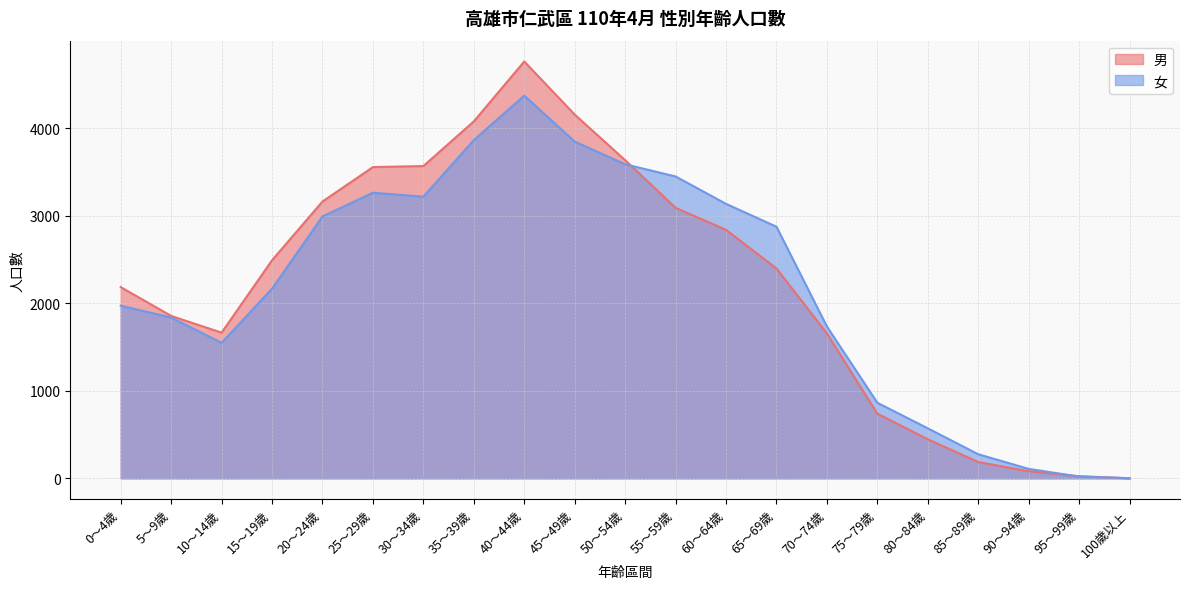

Which series has the largest range (max minus min)?

男